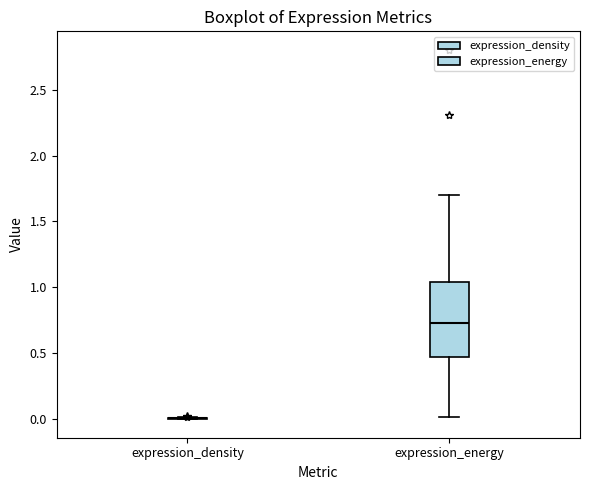

Which box is the tallest, from its lower edge to its upper edge?

expression_energy